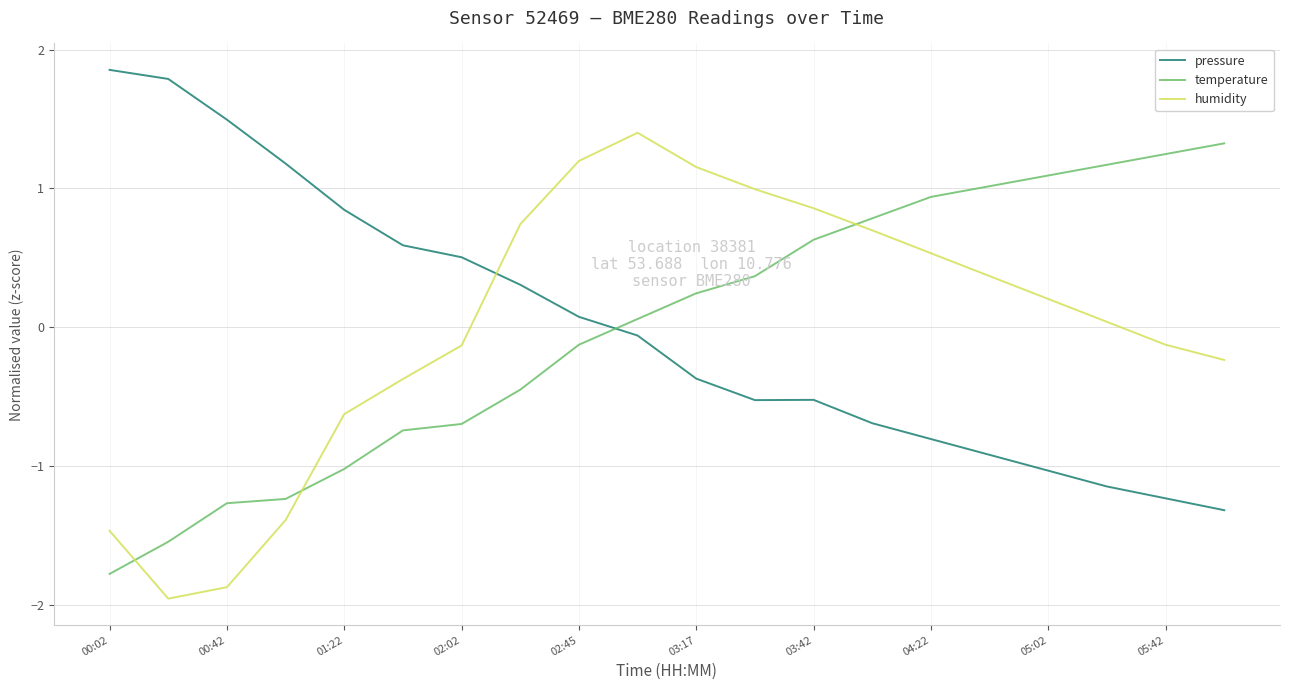

Which series has the widest spread of values?

humidity